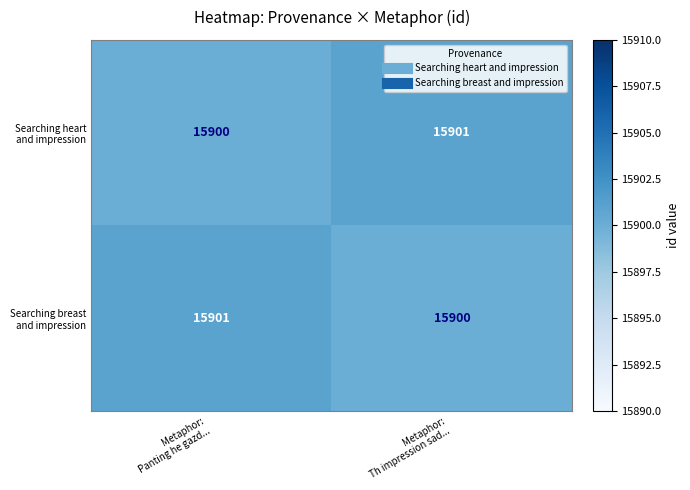

What is the smallest value displayed?

15900